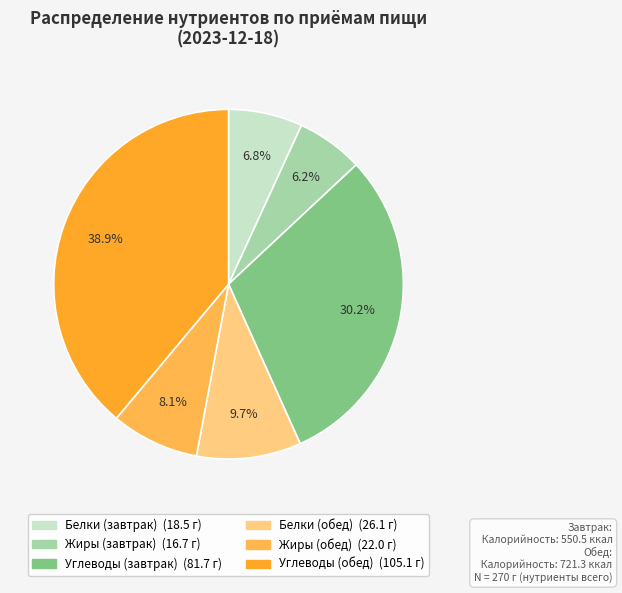

Is there any slice that represents more than half of the pie?

No